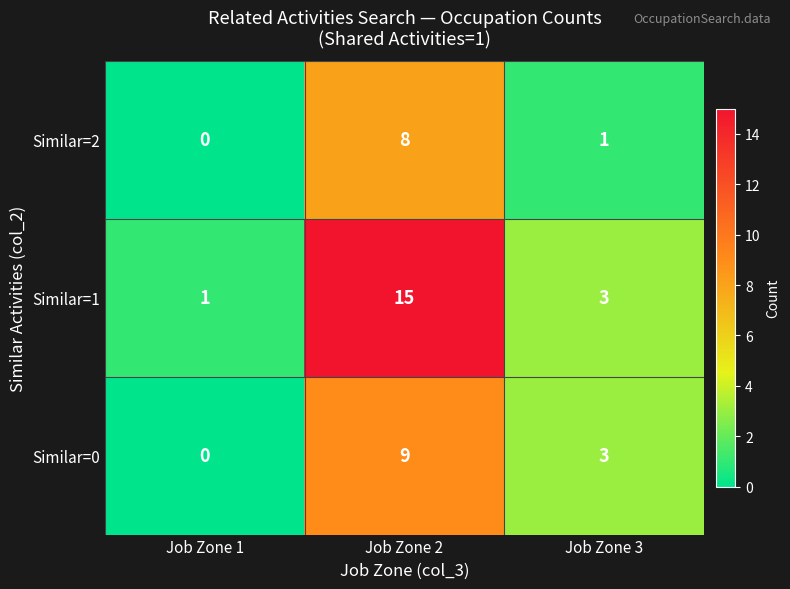

Between Job Zone 1 and Job Zone 2, which series saw the biggest shift?

Similar=1